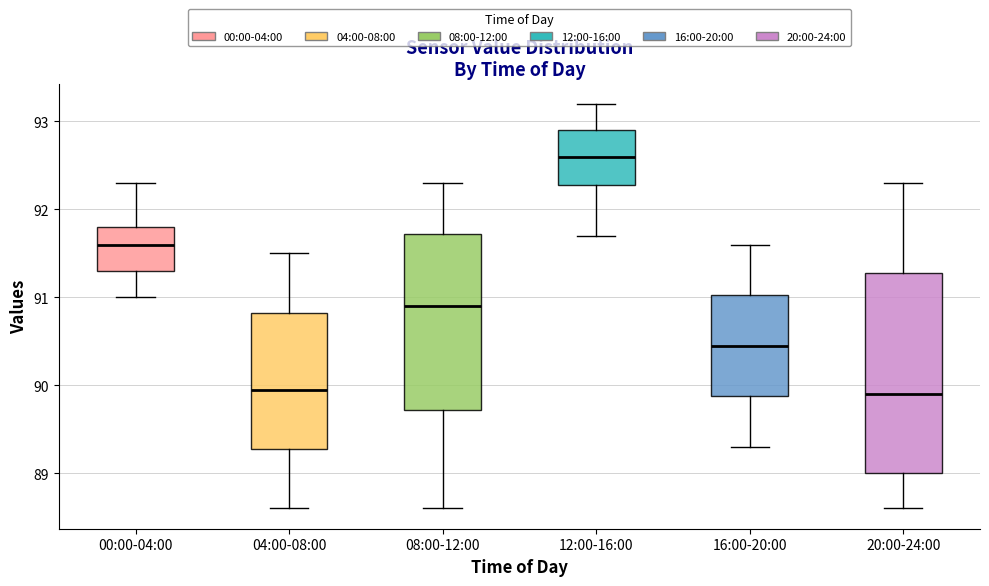

Reading left to right, transcribe this box plot: for each box, give where its median line is, the range the box spans, and where its two whiskers end, as read against the y-axis. The values are not printed on the chart, so give them approximately, as read against the axis.

00:00-04:00: median 91.6, box 91.3 to 91.8, whiskers 91.0 to 92.3
04:00-08:00: median 90.0, box 89.3 to 90.8, whiskers 88.6 to 91.5
08:00-12:00: median 90.9, box 89.7 to 91.7, whiskers 88.6 to 92.3
12:00-16:00: median 92.6, box 92.3 to 92.9, whiskers 91.7 to 93.2
16:00-20:00: median 90.5, box 89.9 to 91.0, whiskers 89.3 to 91.6
20:00-24:00: median 89.9, box 89.0 to 91.3, whiskers 88.6 to 92.3